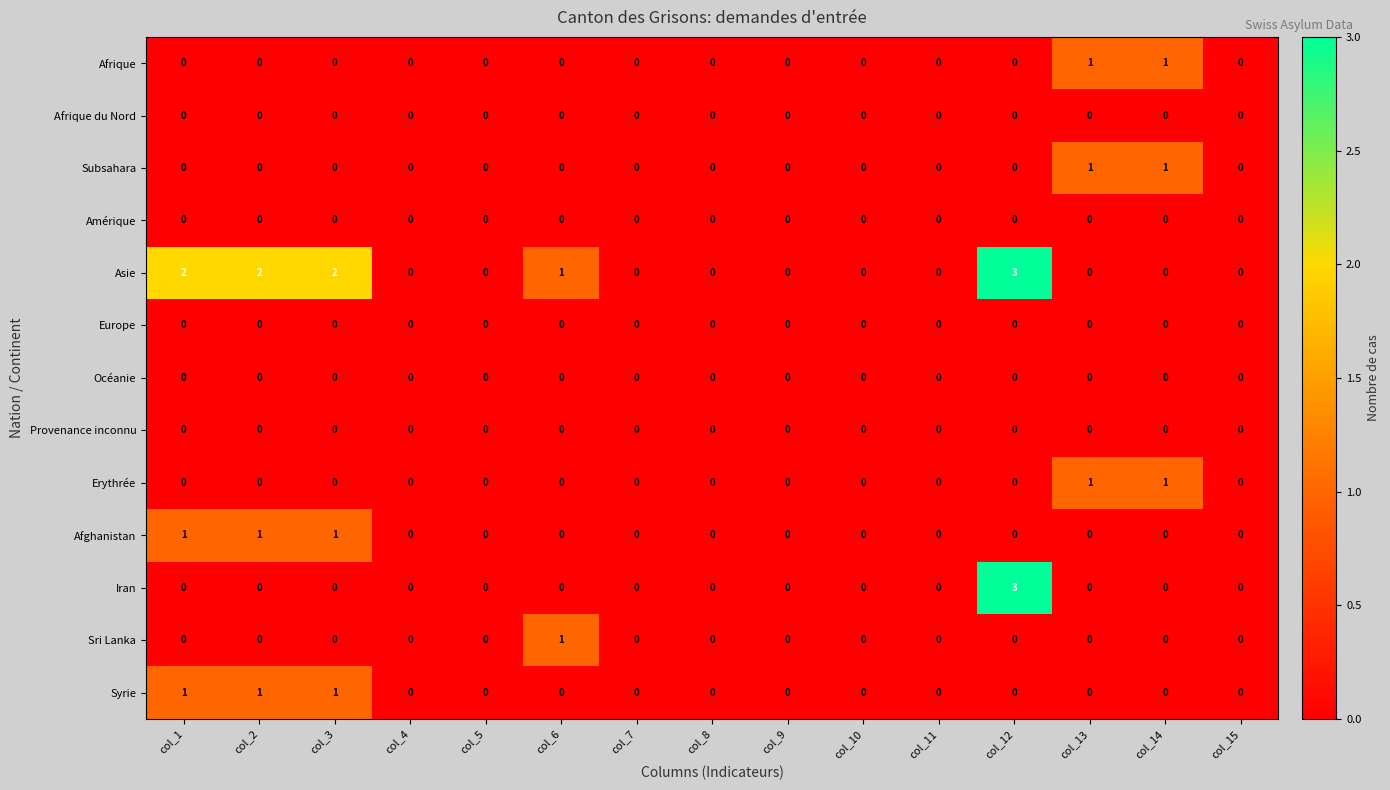

What is the greatest value displayed?

3